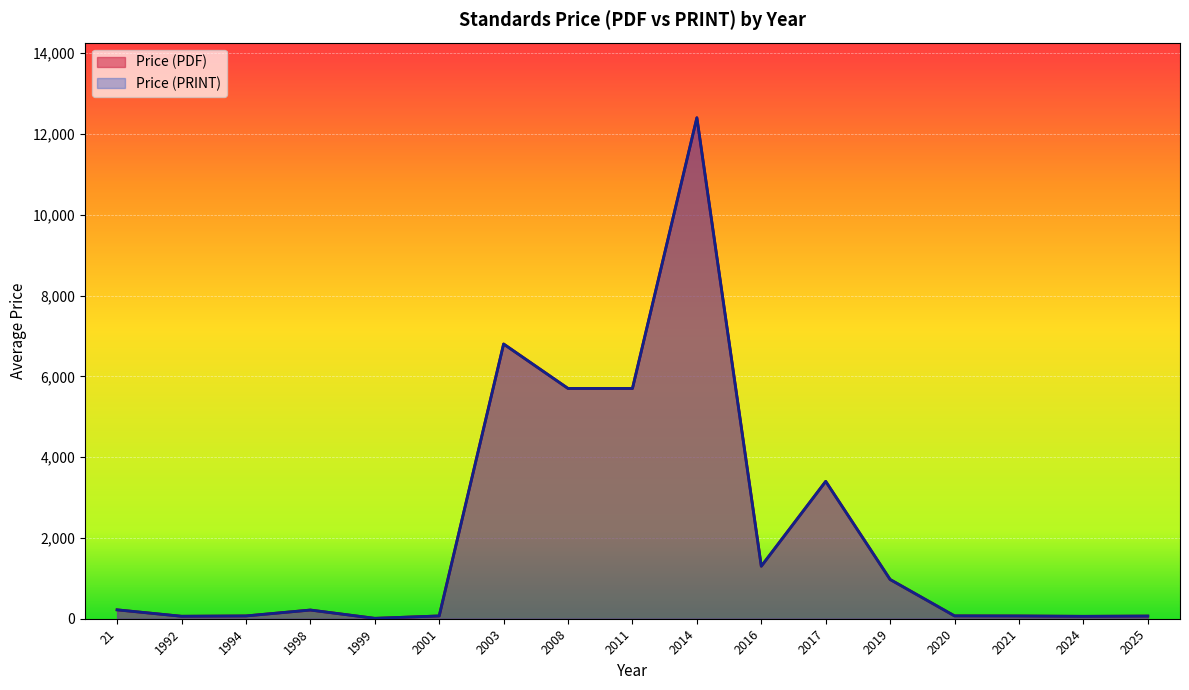

True or false: Price (PRINT) and Price (PDF) intersect in this chart.

False